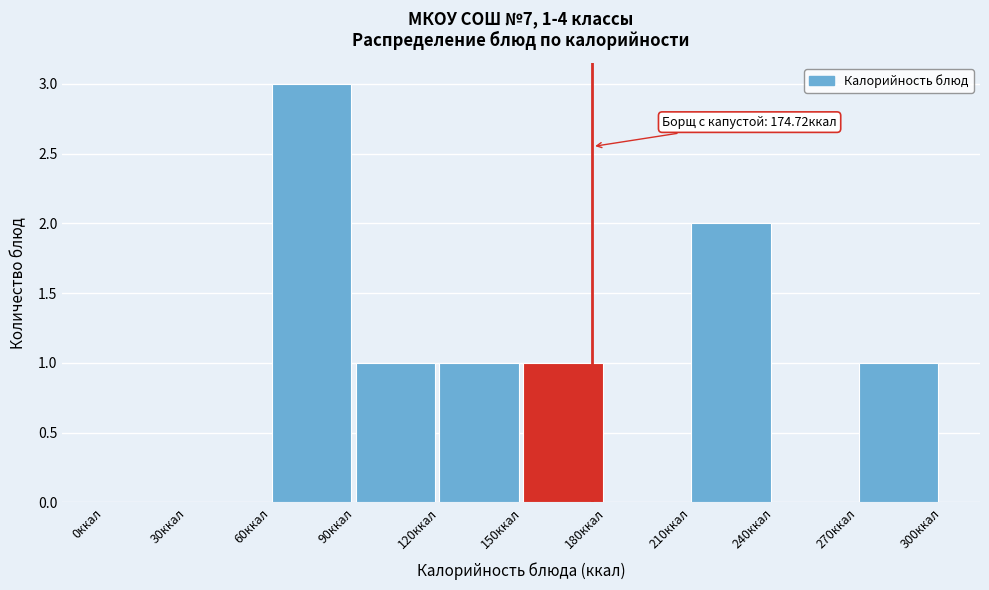

Over which range of the x-axis is the bar tallest?

60 to 90